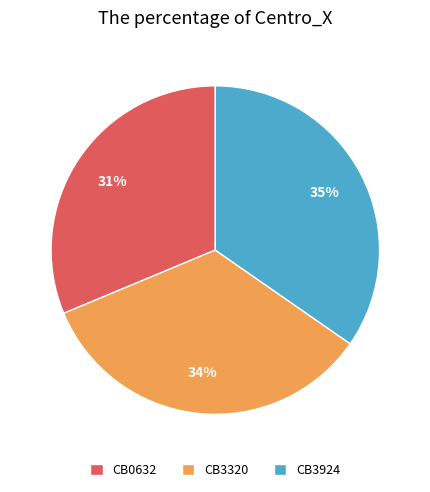

Between CB0632 and CB3924, which is larger?

CB3924